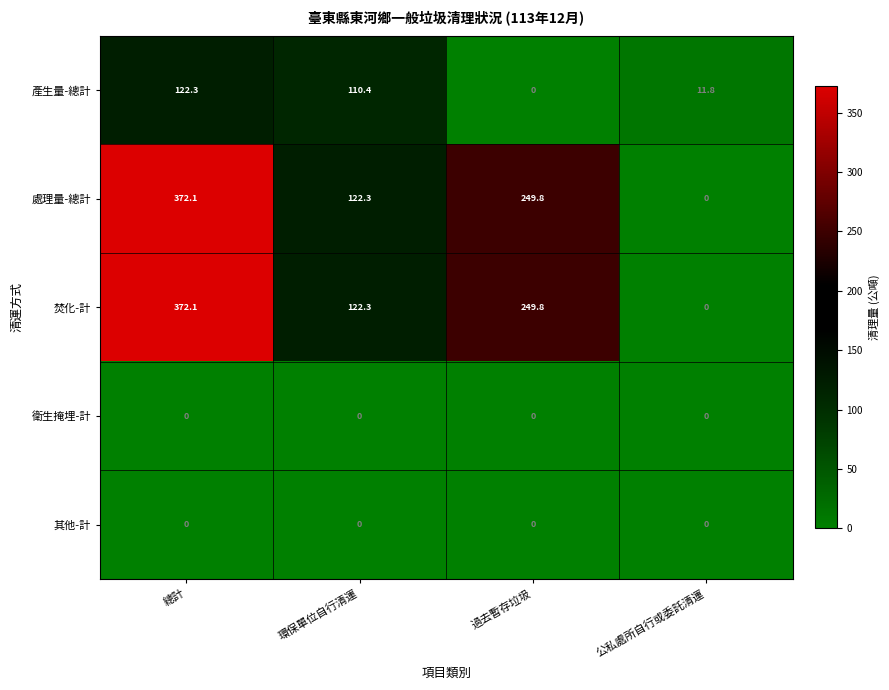

Reading right to left, transcribe all the data shown in this chart.

產生量-總計: 11.8	0.0	110.4	122.3
處理量-總計: 0.0	249.8	122.3	372.1
焚化-計: 0.0	249.8	122.3	372.1
衛生掩埋-計: 0.0	0.0	0.0	0.0
其他-計: 0.0	0.0	0.0	0.0